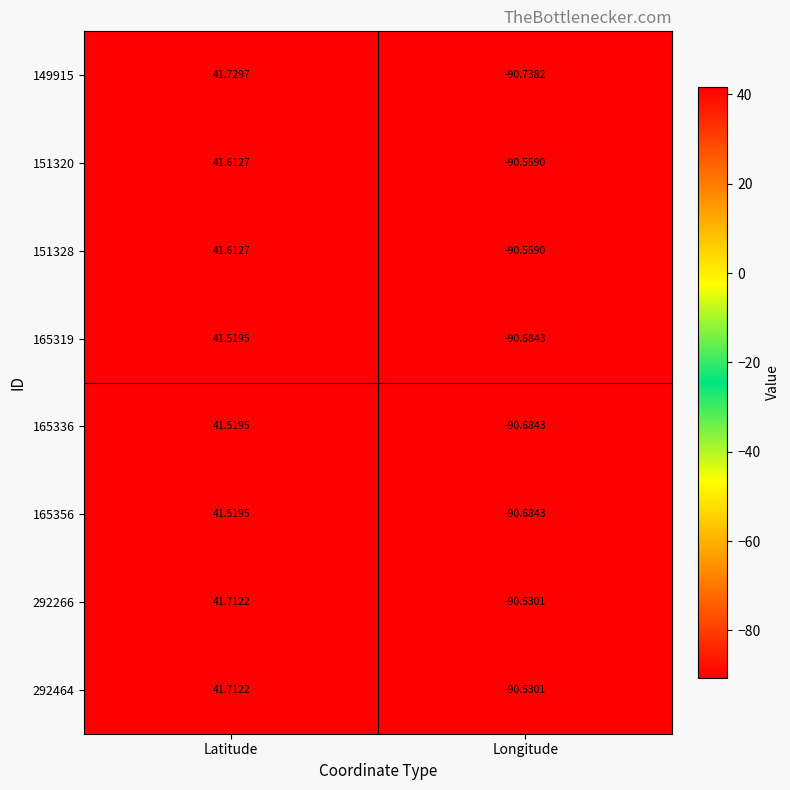

List the labels in order of 292464 value, smallest first.

Longitude, Latitude